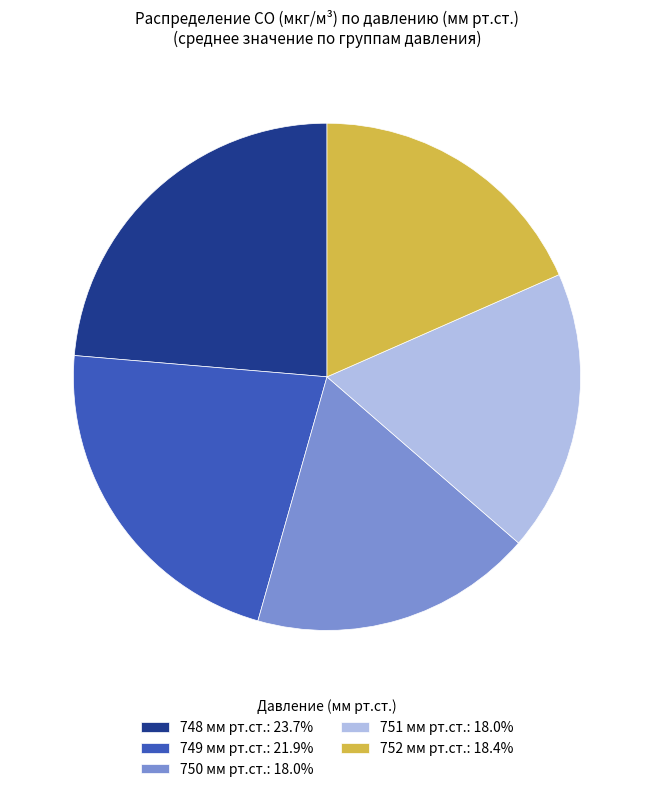

Is 750 мм рт.ст.: 18.0% the majority of the pie?

No